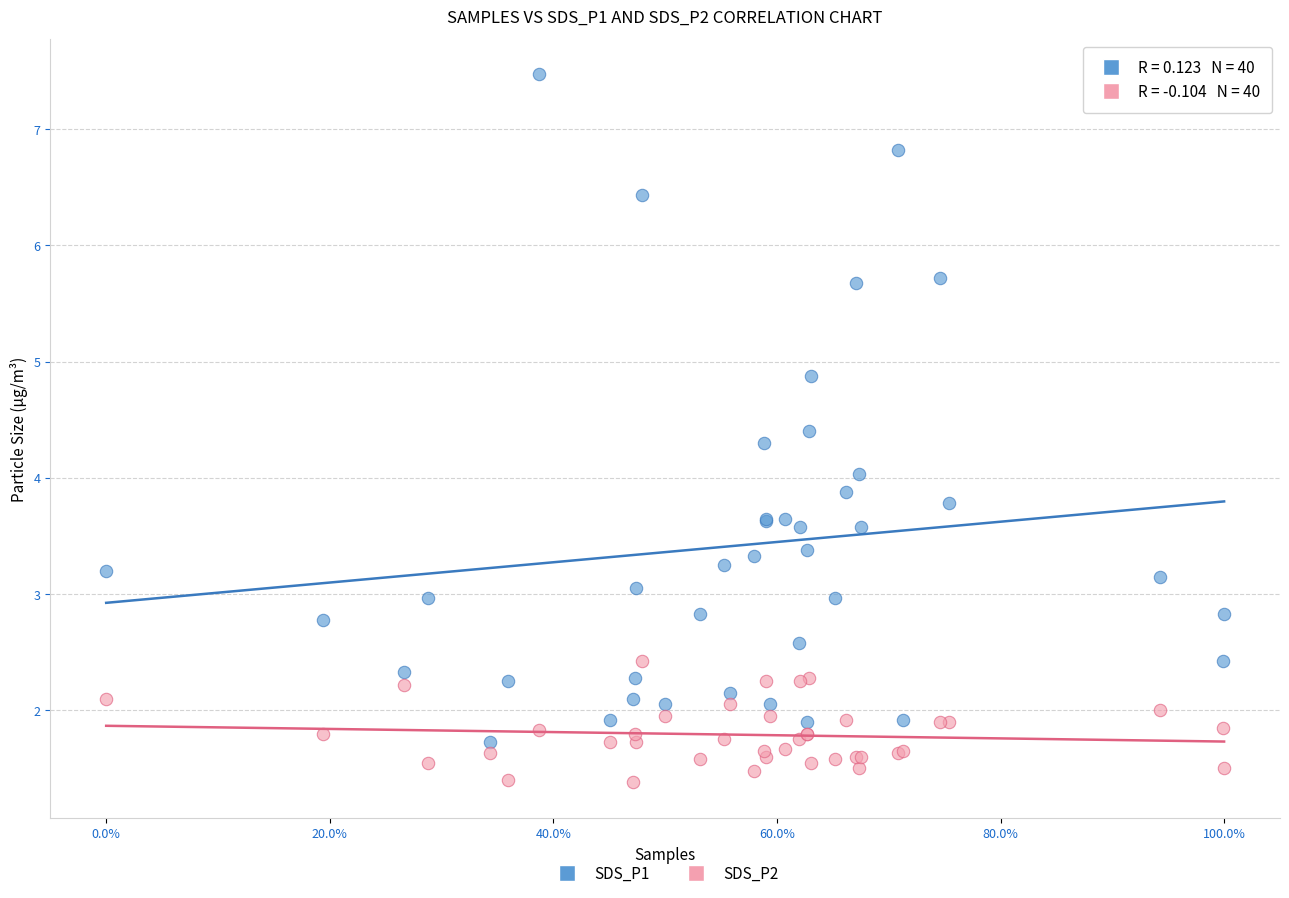

Which series has the widest spread of Y values?

SDS_P1